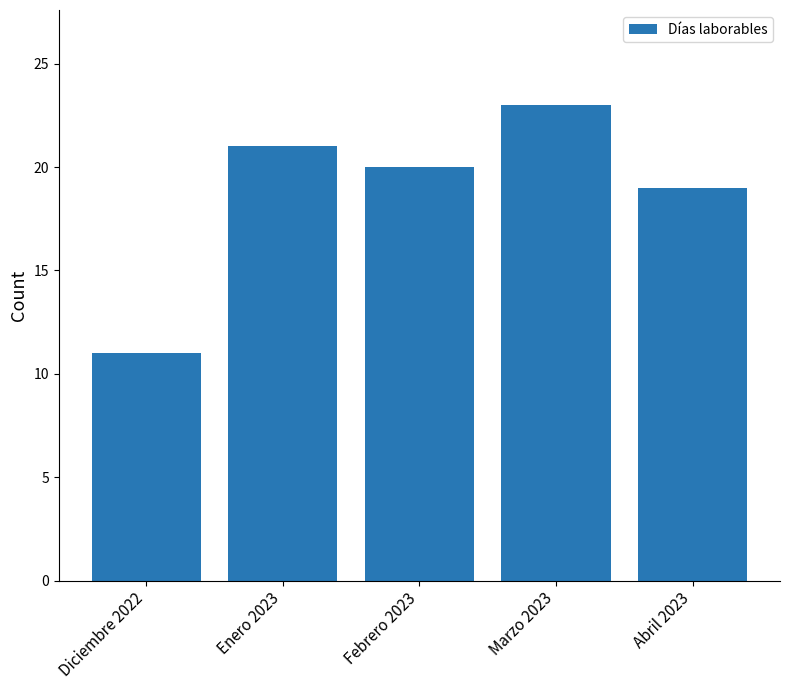

What is the ratio of the value at Enero 2023 to the value at Marzo 2023?

0.9